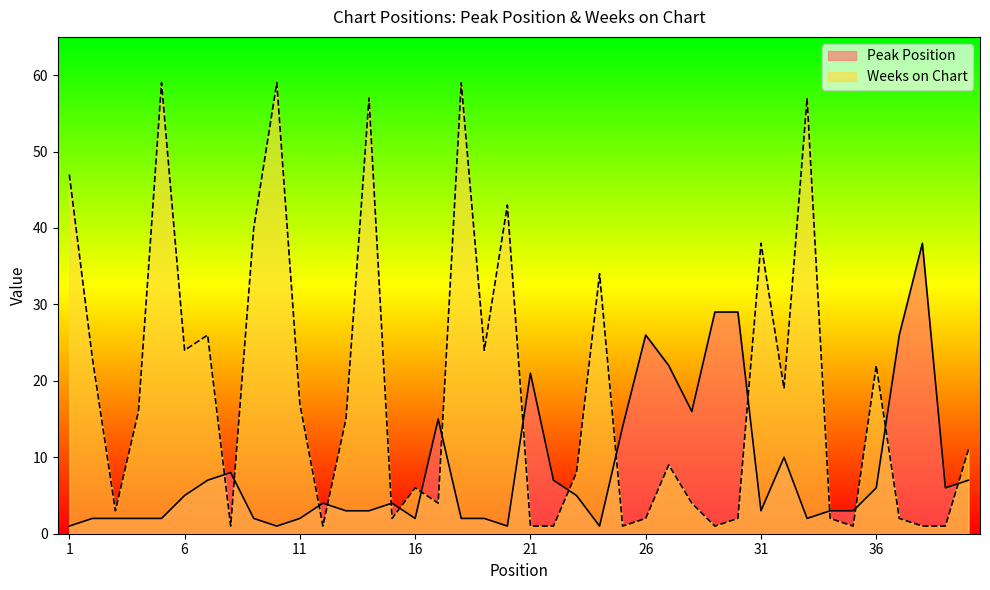

What is the difference between the highest and lowest values at 36?

16